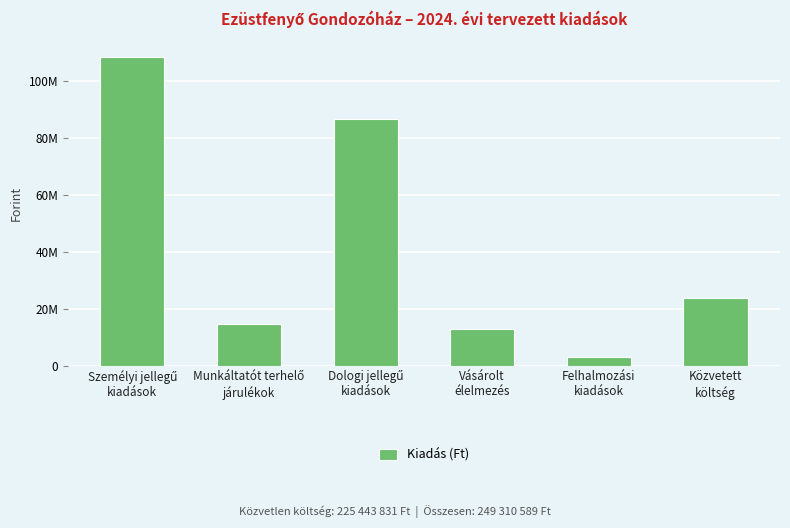

Reading left to right, list all the values displayed in this chart.

108457287	14610166	86722792	12689586	2964000	23866758